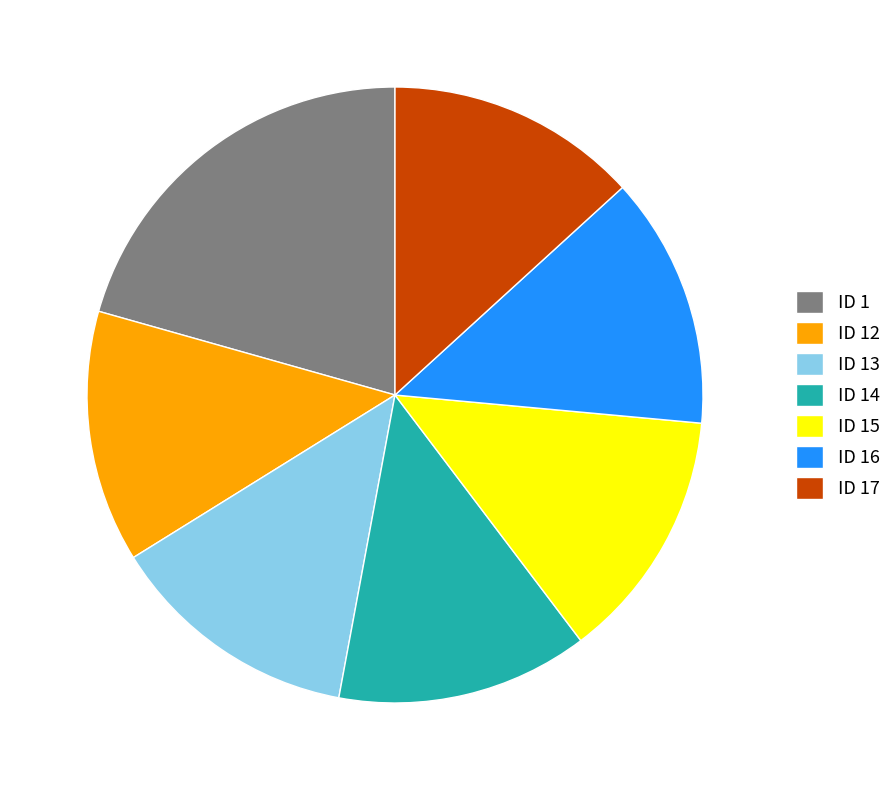

How many segments does this pie chart have?

7